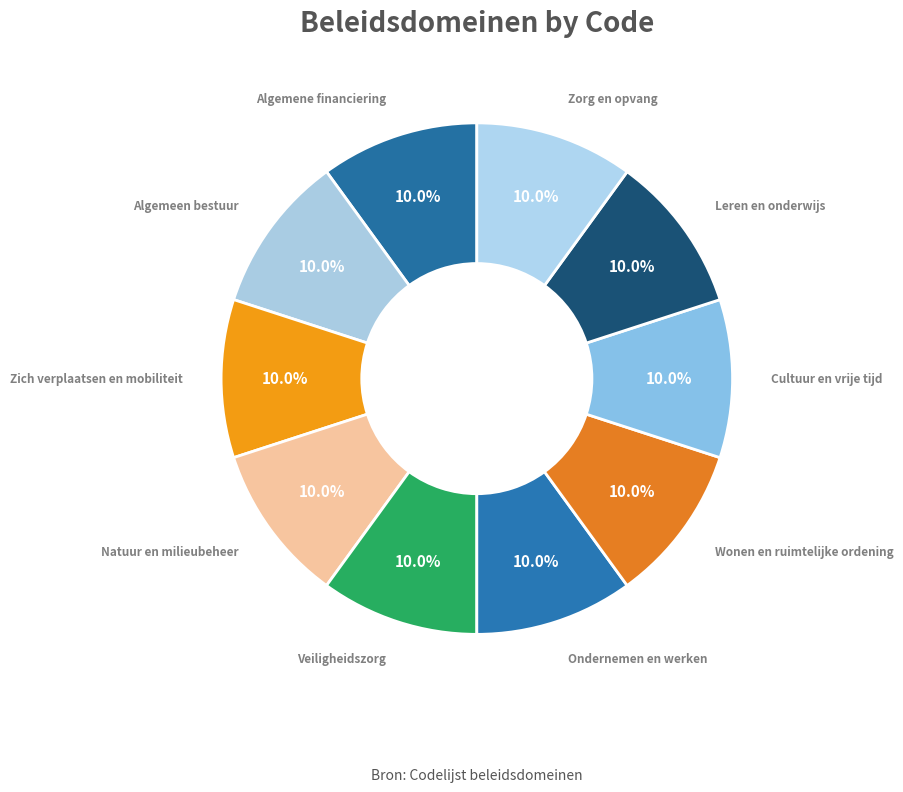

What is the total percentage of Ondernemen en werken and Natuur en milieubeheer?

20.0%